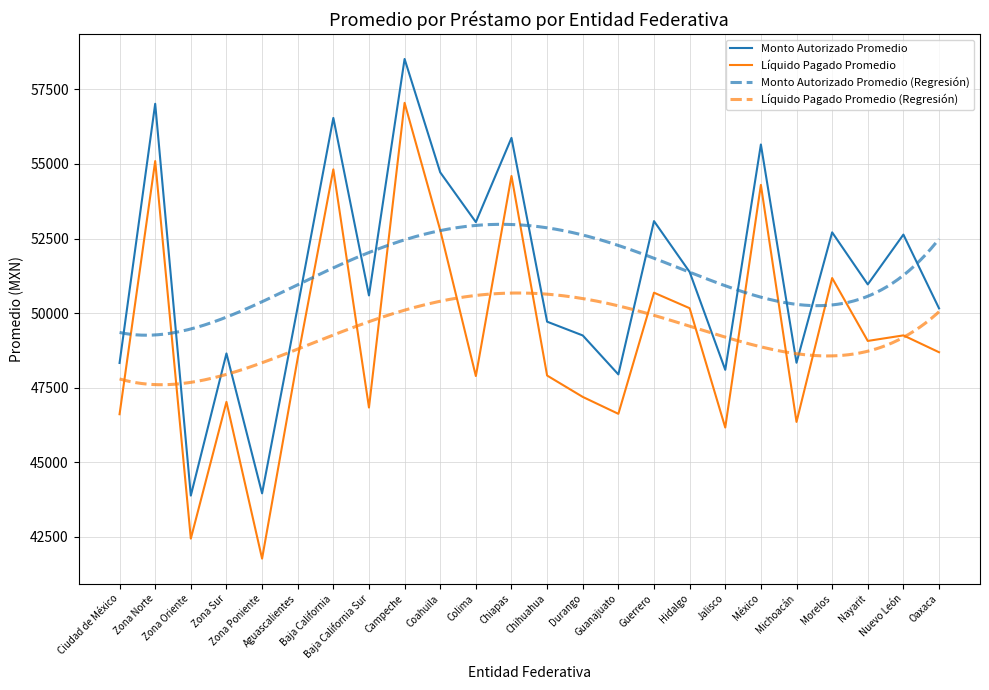

Read the Monto Autorizado Promedio value at Nayarit.

50963.9